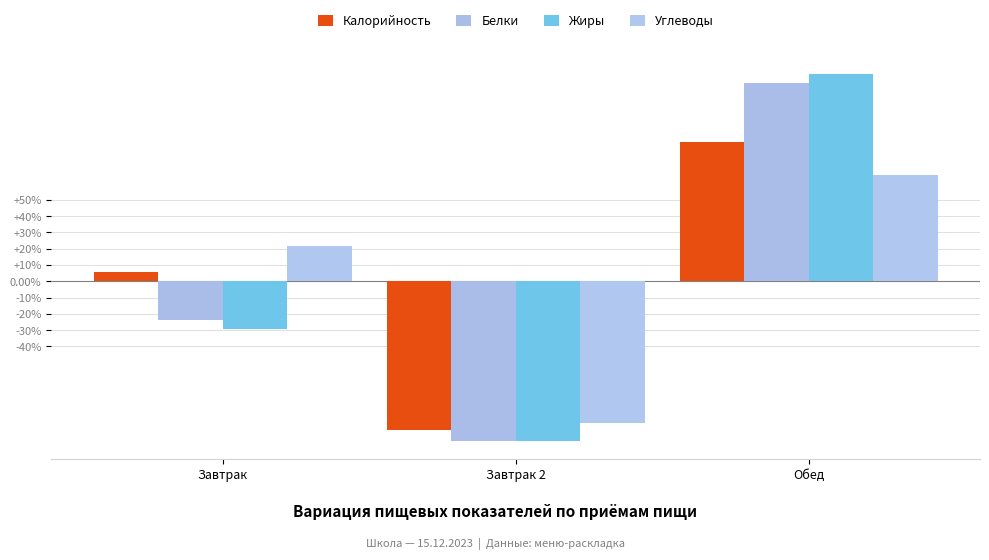

How many bars are there in total?

12